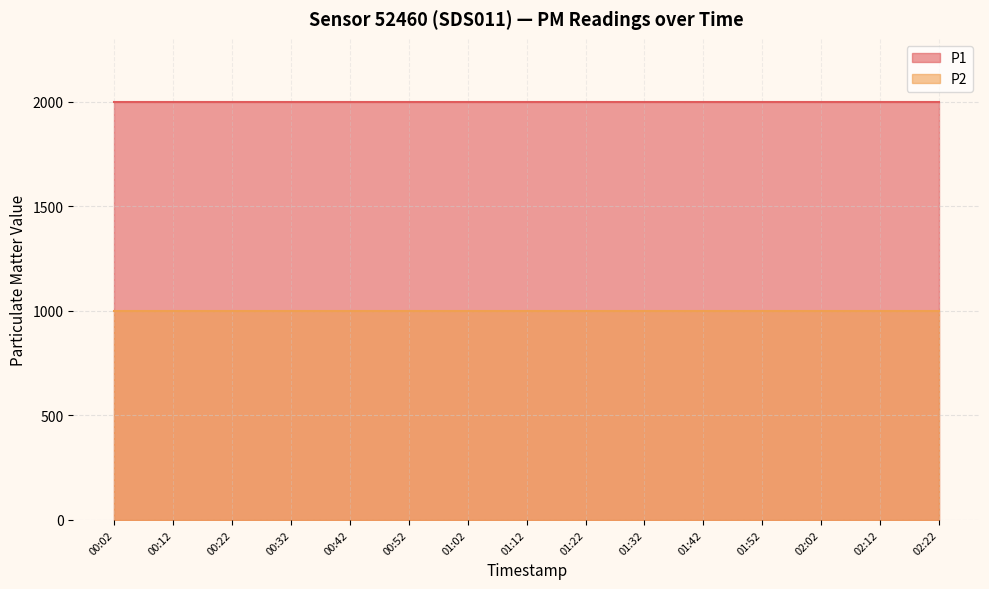

True or false: P1 has more than 1 interior local peaks.

False